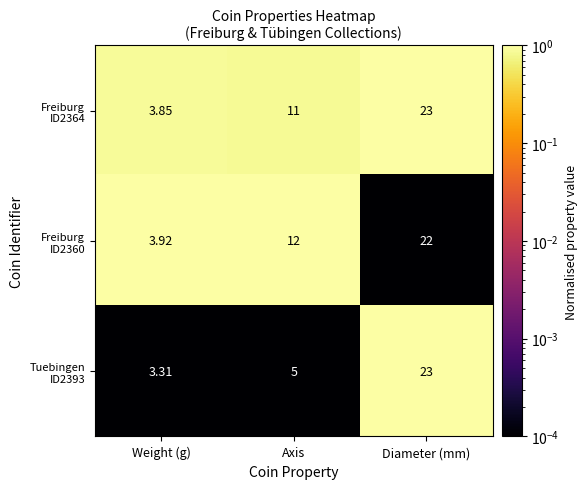

At which category is the sum across all series the highest?

Diameter (mm)